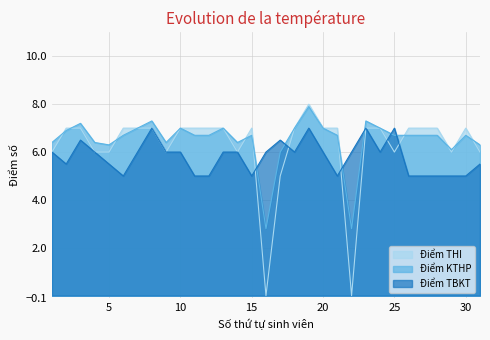

How many values in the Điểm KTHP series are below 6?

2